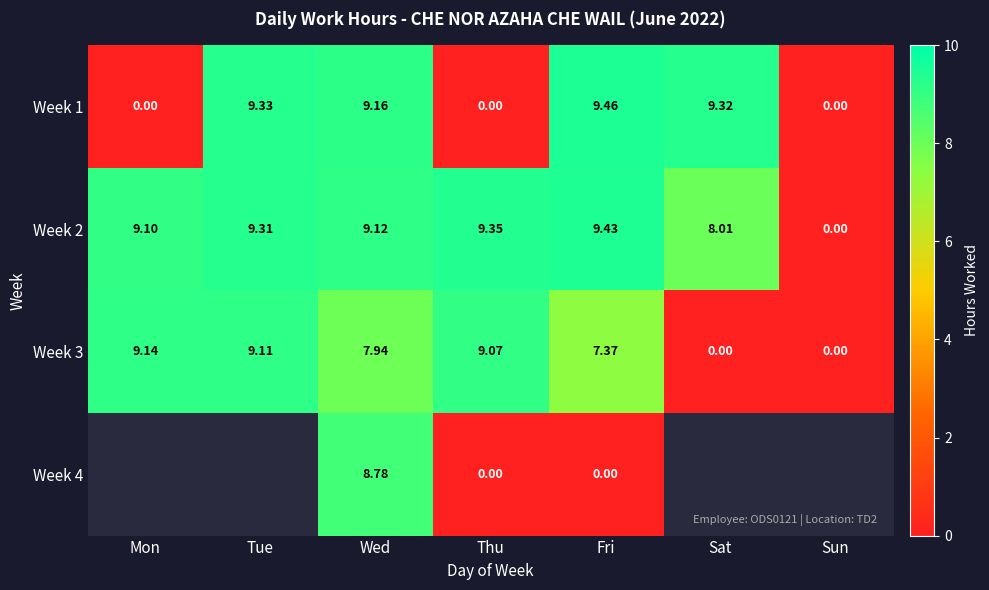

At which label does Week 2 reach its minimum?

Sun